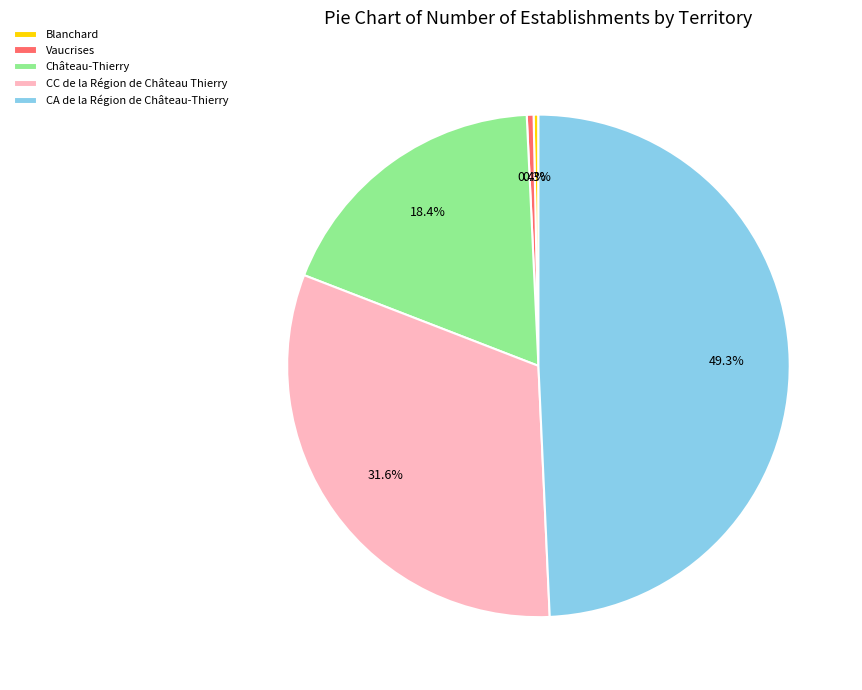

To the nearest percent, what portion does CA de la Région de Château-Thierry represent?

49%